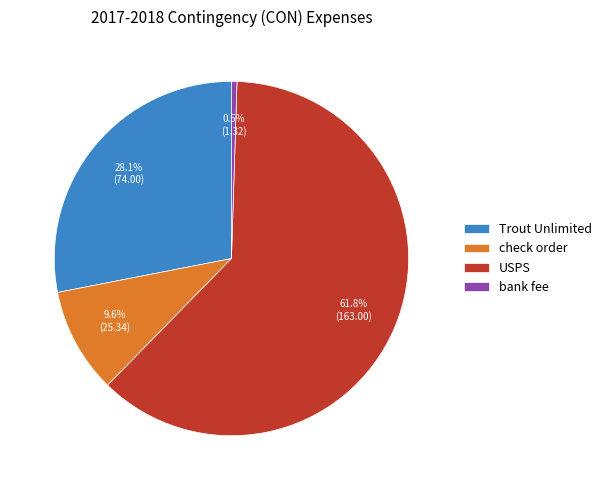

Is there any slice that represents more than half of the pie?

Yes